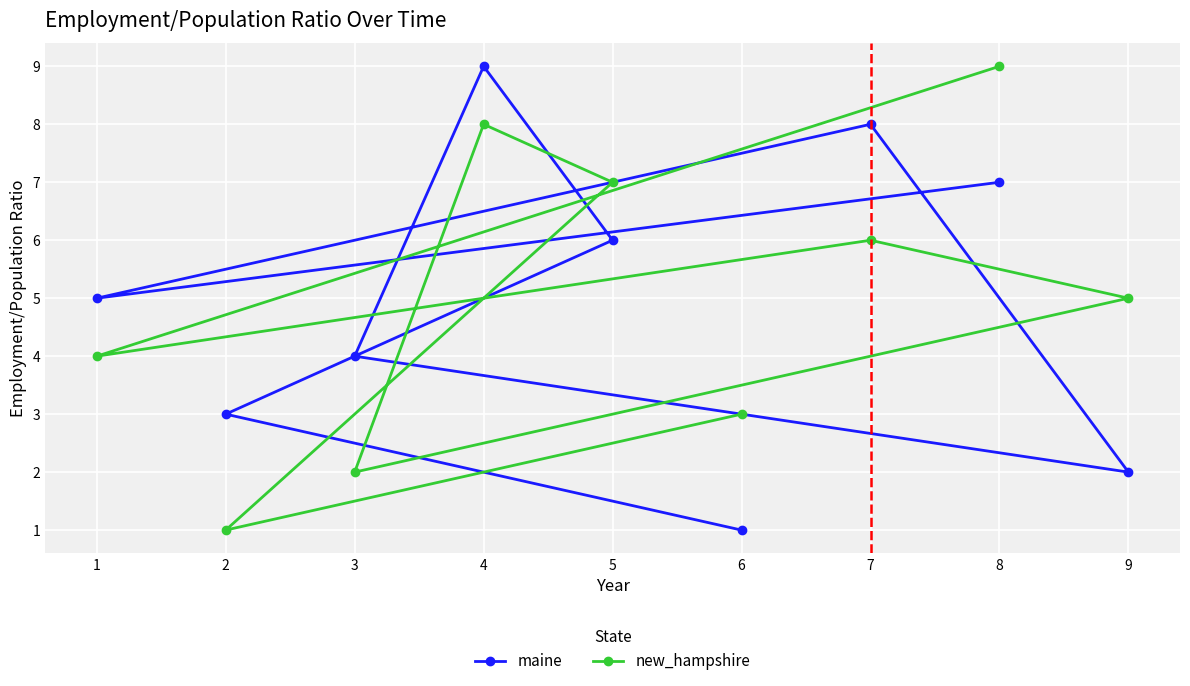

True or false: maine has a value of 12 at 8.

False